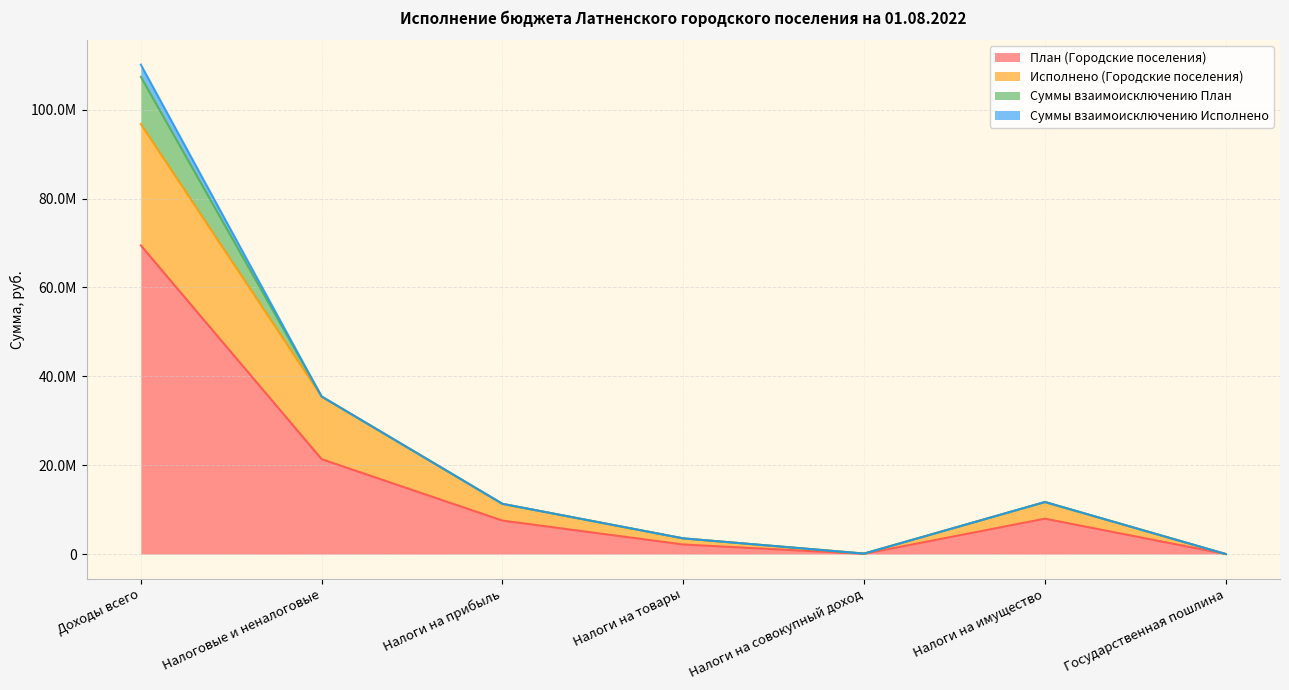

How many values in the План (Городские поселения) series are below 7530000?

3